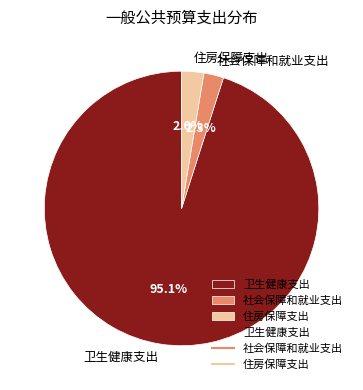

To the nearest percent, what is the difference between the largest and smallest slice percentages?

93%